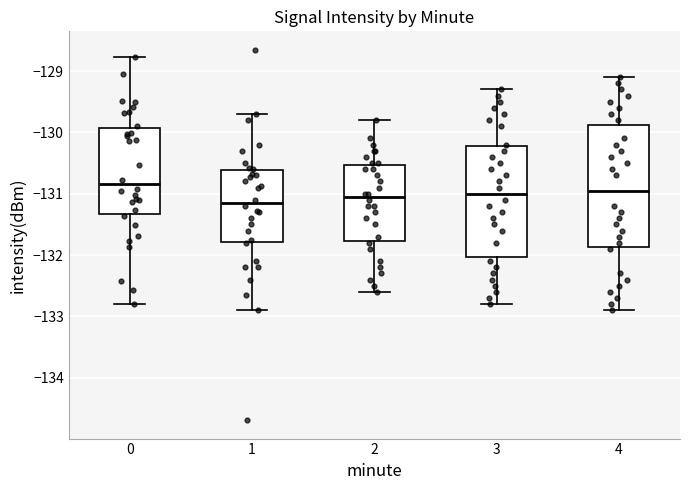

Reading left to right, transcribe this box plot: for each box, give where its median line is, the range the box spans, and where its two whiskers end, as read against the y-axis. The values are not printed on the chart, so give them approximately, as read against the axis.

0: median -130.8, box -131.3 to -129.9, whiskers -132.8 to -128.8
1: median -131.1, box -131.8 to -130.6, whiskers -132.9 to -129.7
2: median -131.0, box -131.8 to -130.5, whiskers -132.6 to -129.8
3: median -131.0, box -132.0 to -130.2, whiskers -132.8 to -129.3
4: median -130.9, box -131.9 to -129.9, whiskers -132.9 to -129.1